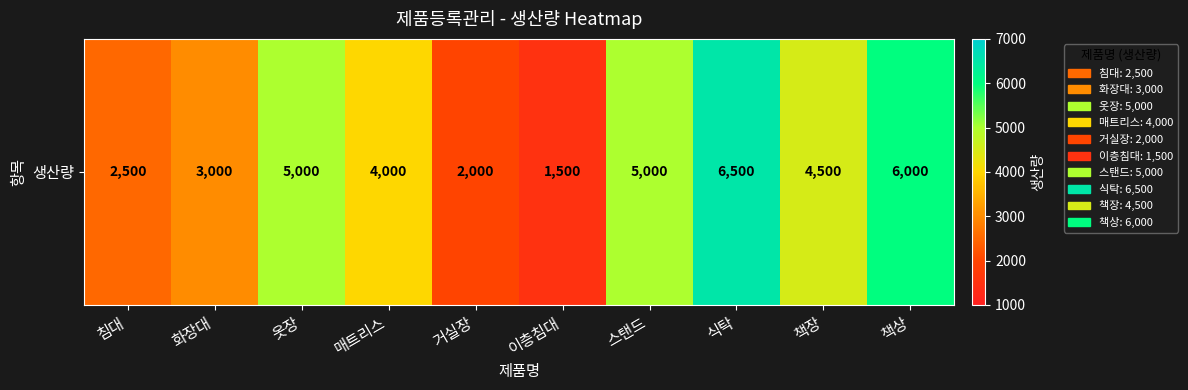

Between 옷장 and 화장대, which is larger?

옷장